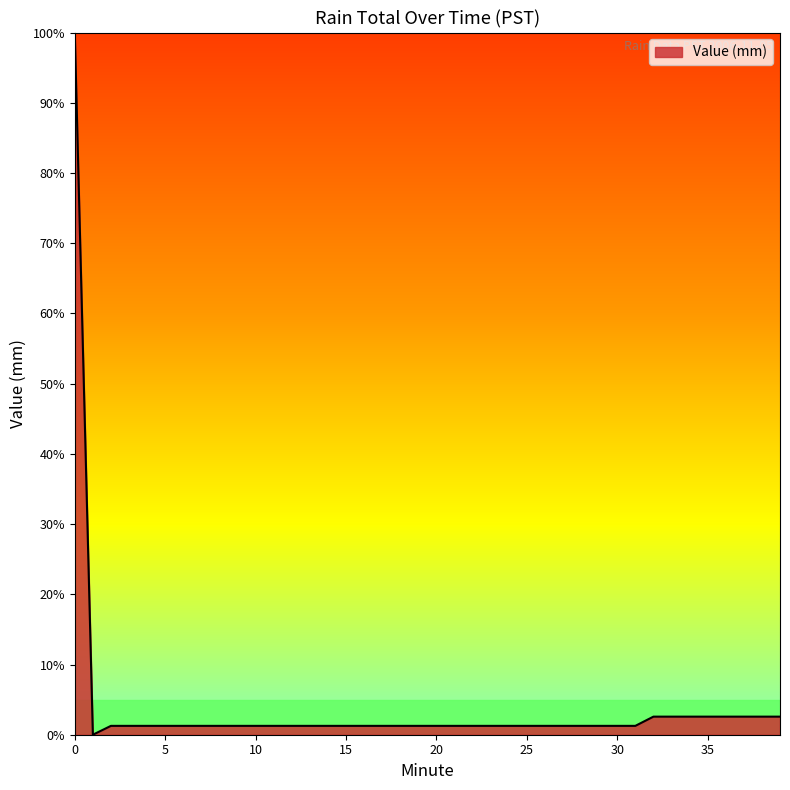

What is the maximum value shown in the chart?

100.0